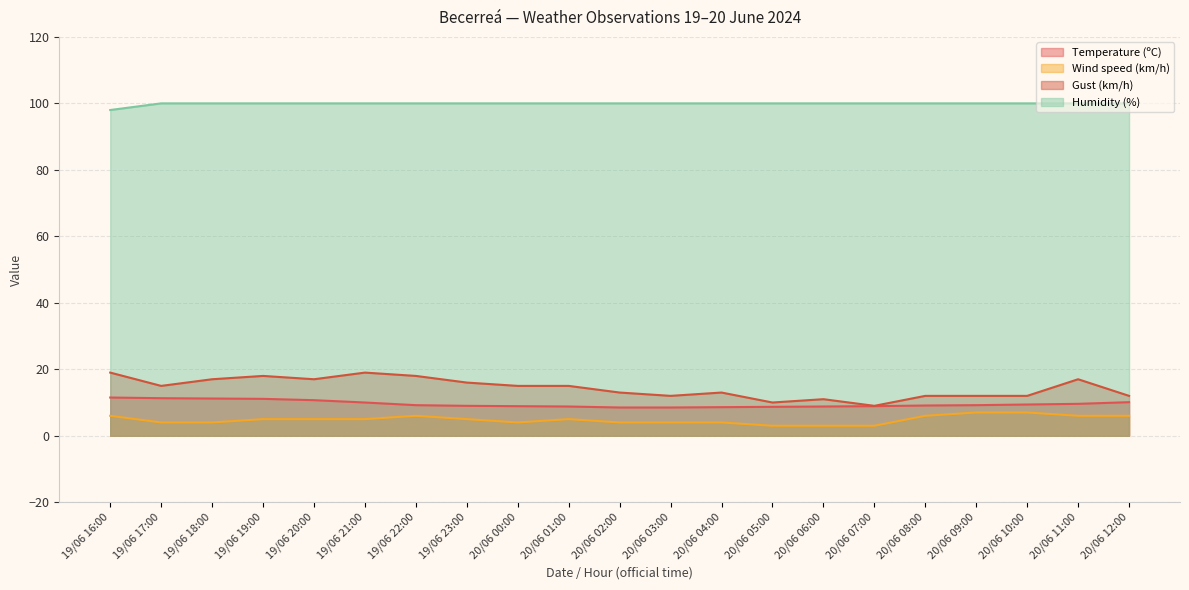

At 20/06 09:00, list the series in order from smallest to largest.

Wind speed (km/h), Temperature (ºC), Gust (km/h), Humidity (%)